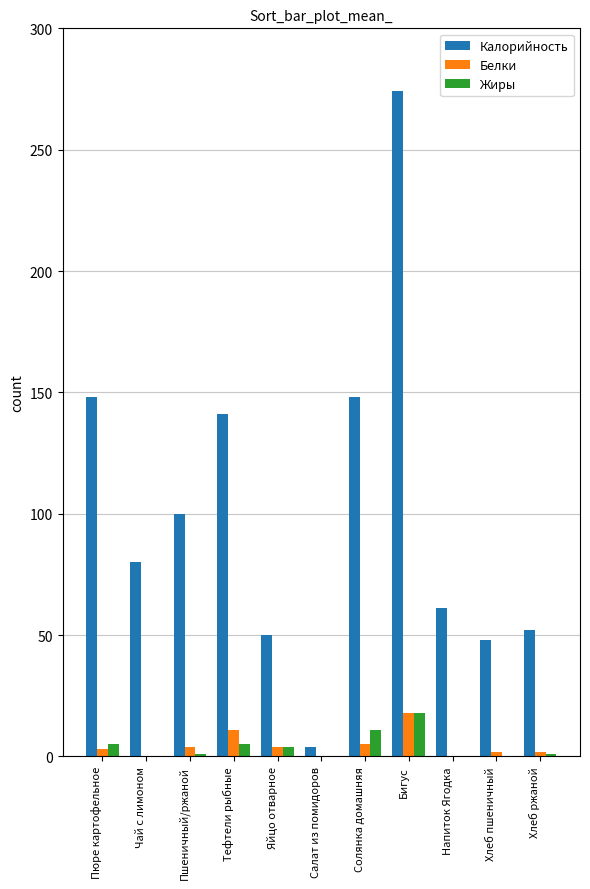

What is the sum of all Жиры values?

45